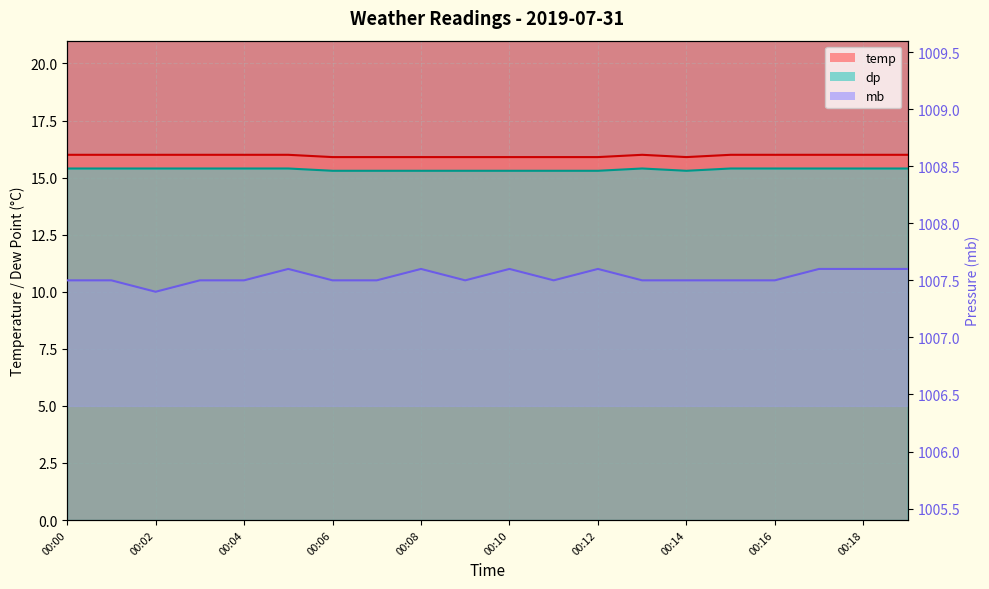

What is the highest value of the mb series?

1007.6